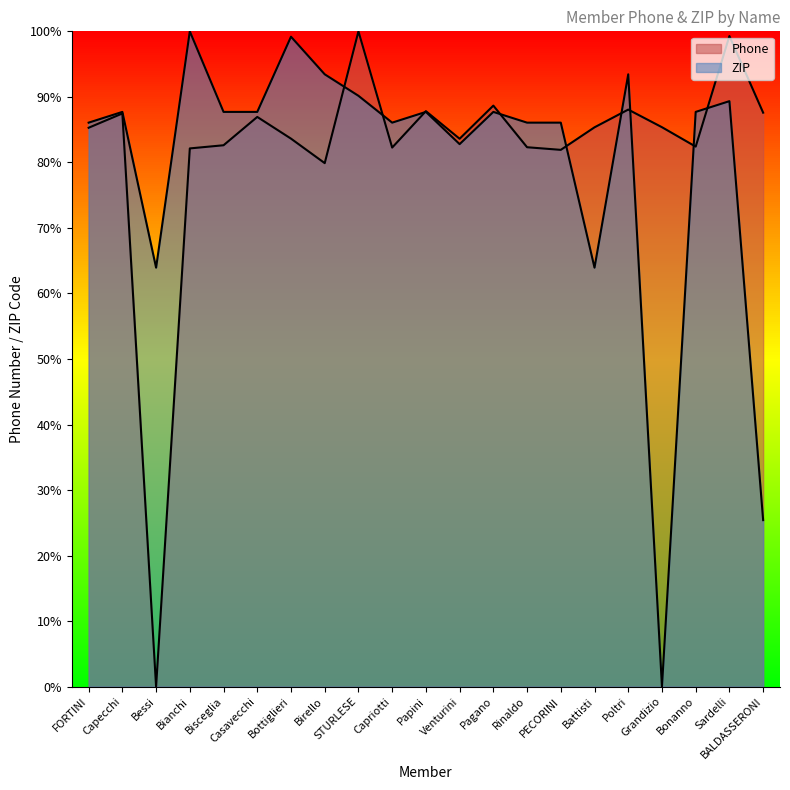

Between Rinaldo and STURLESE, which is larger?

STURLESE